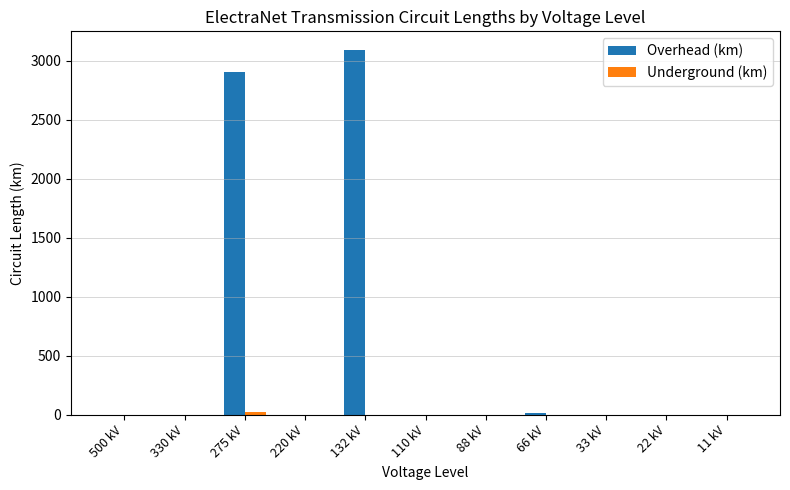

At which category is the sum across all series the highest?

132 kV